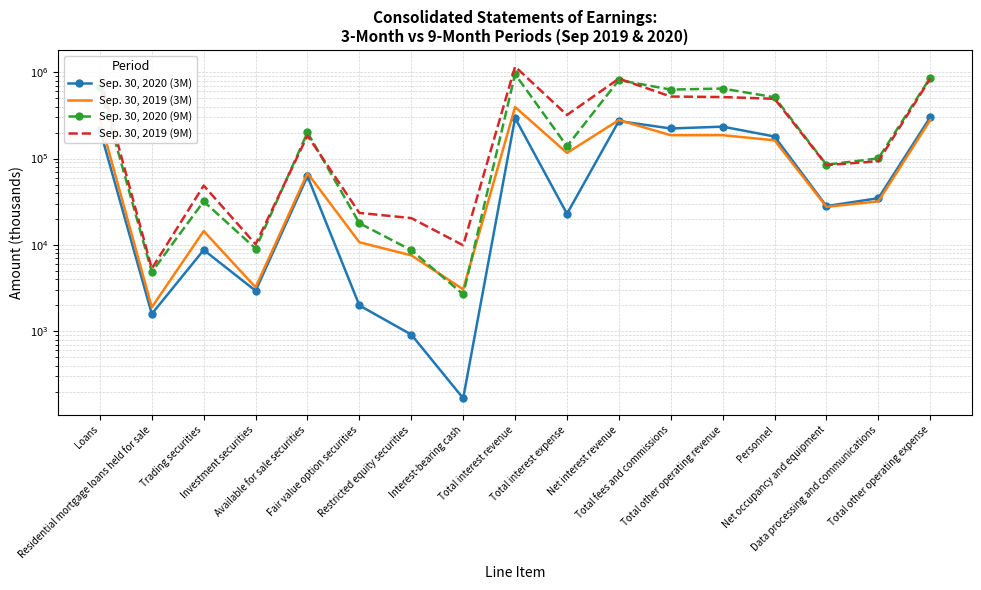

Where does the Sep. 30, 2020 (3M) series first go above 34751?

Loans